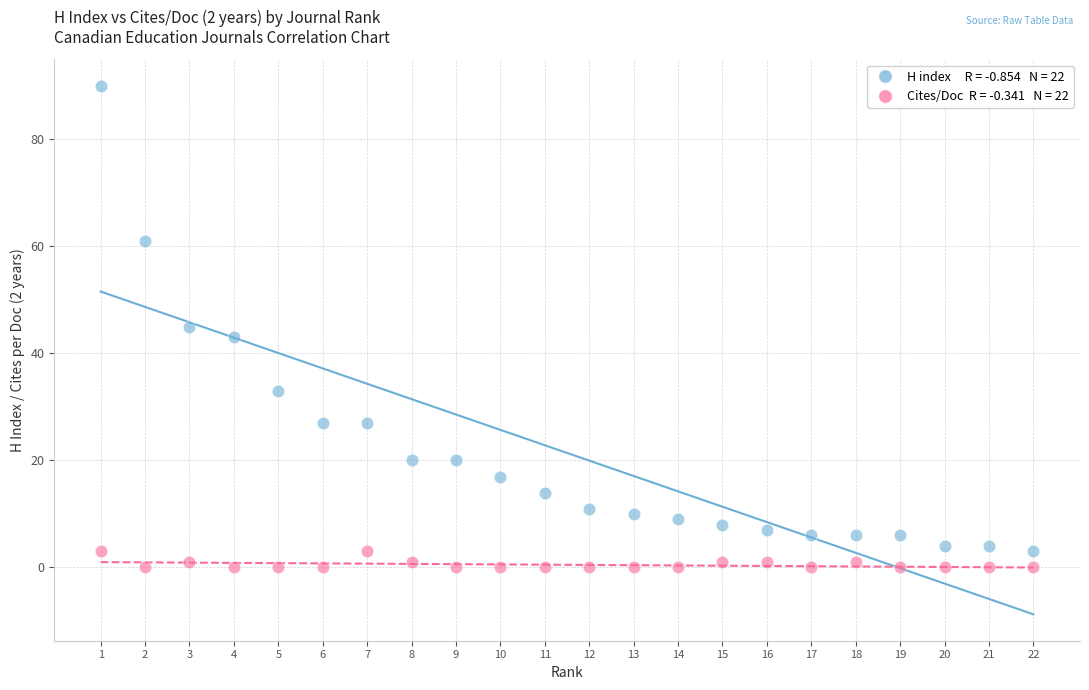

Across all data points, what is the range of Y values (max minus min)?

90